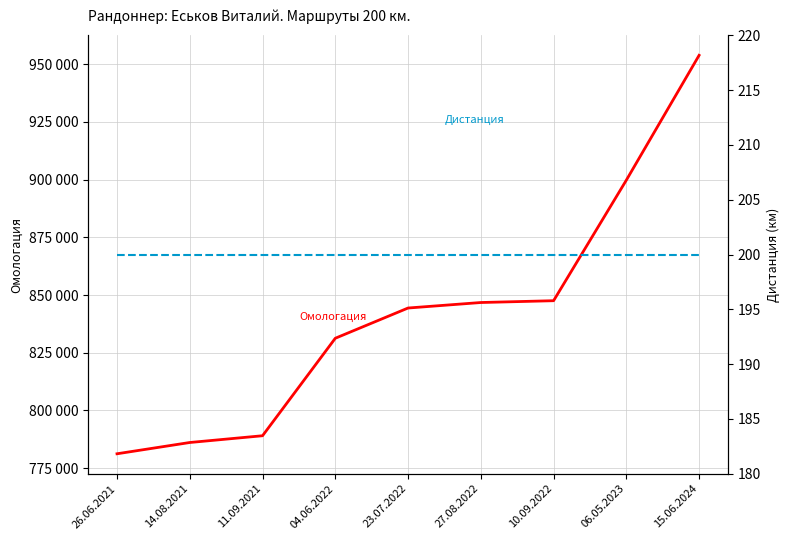

What is the label of the 1st point from the left?

26.06.2021